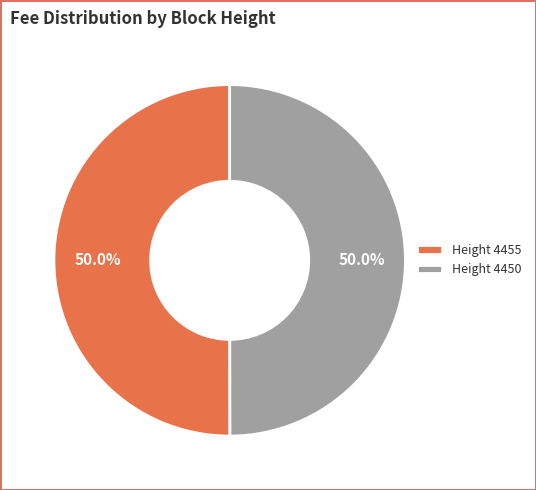

What is the ratio of the value at Height 4455 to the value at Height 4450?

1.0